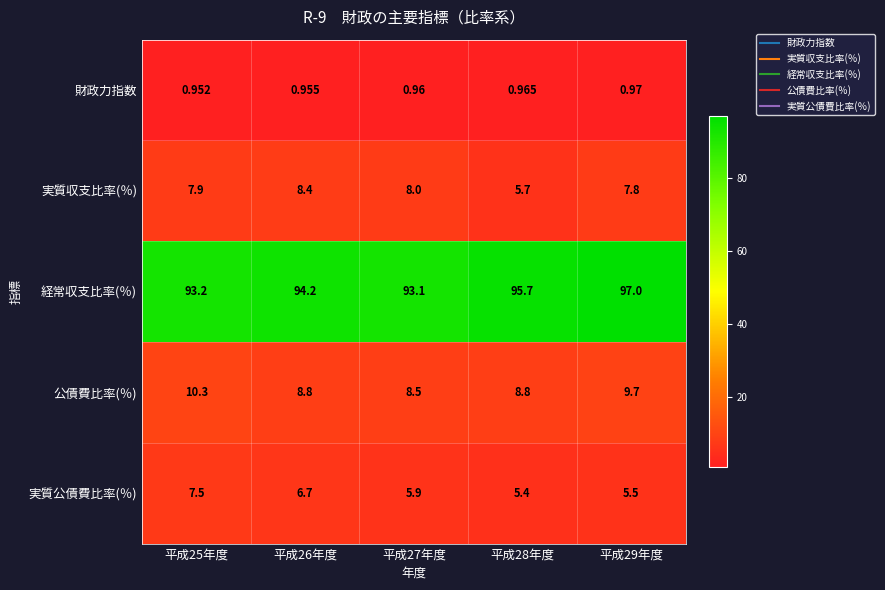

Which category has the lowest value across all series?

平成25年度